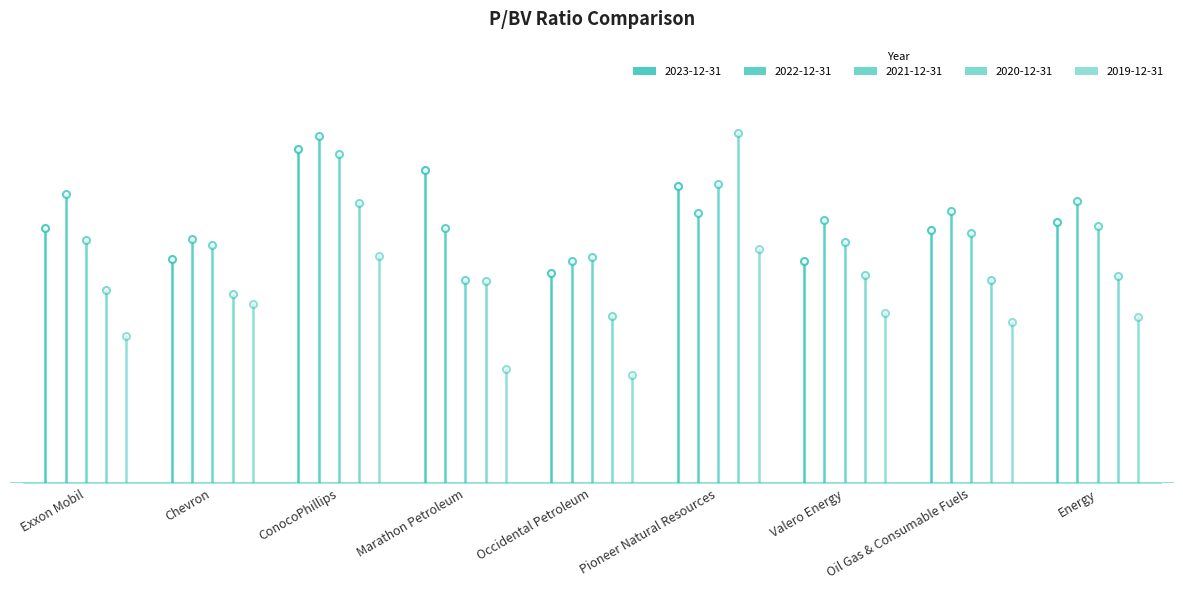

Which series has the widest spread of values?

2020-12-31